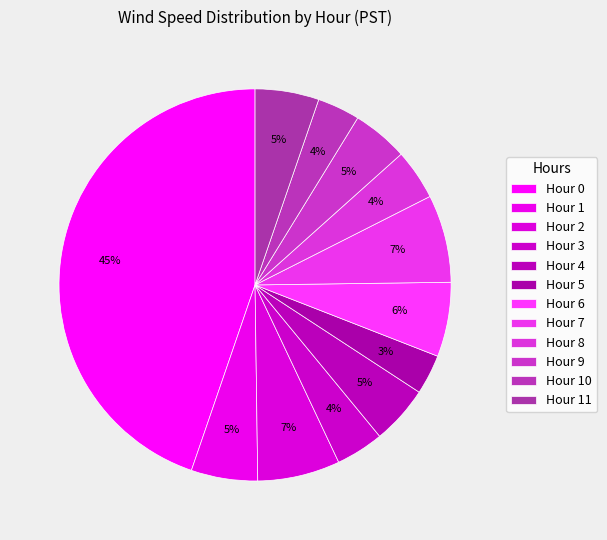

What is the largest slice in the pie chart?

Hour 0